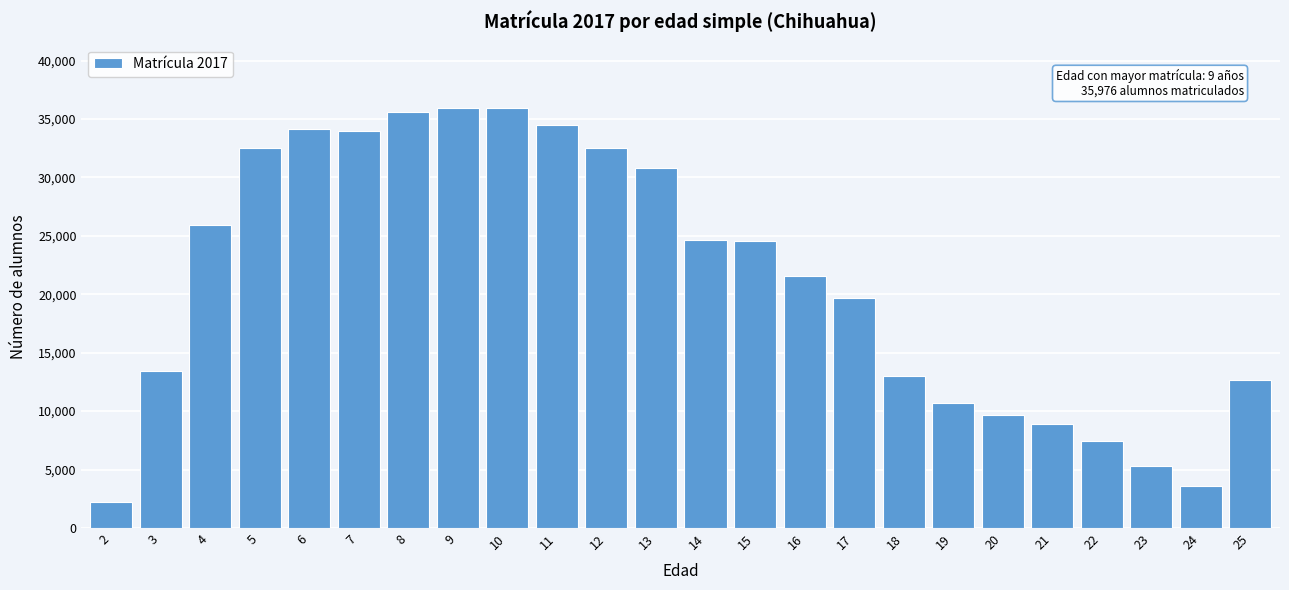

The value at 23 is 5320. True or false?

True